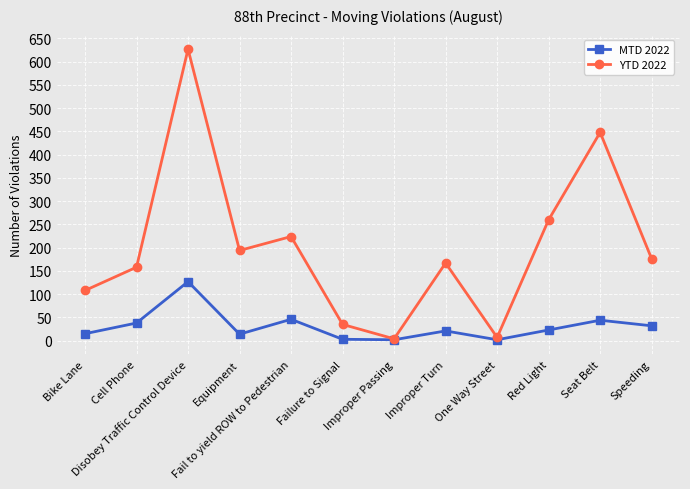

What is the label of the 10th point from the left?

Red Light